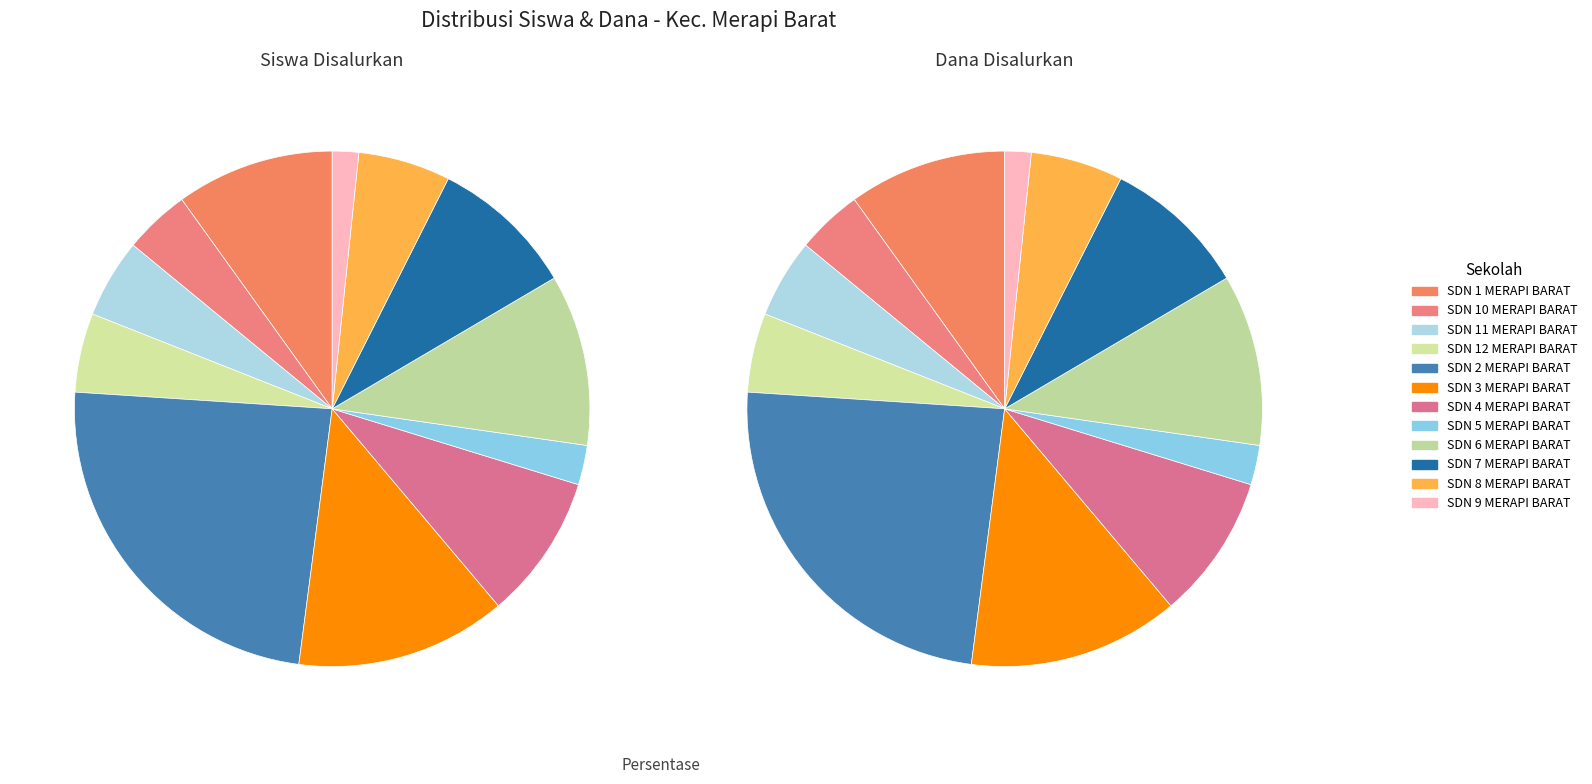

To the nearest percent, what is the combined percentage of SDN 6 MERAPI BARAT and SDN 7 MERAPI BARAT?

20%